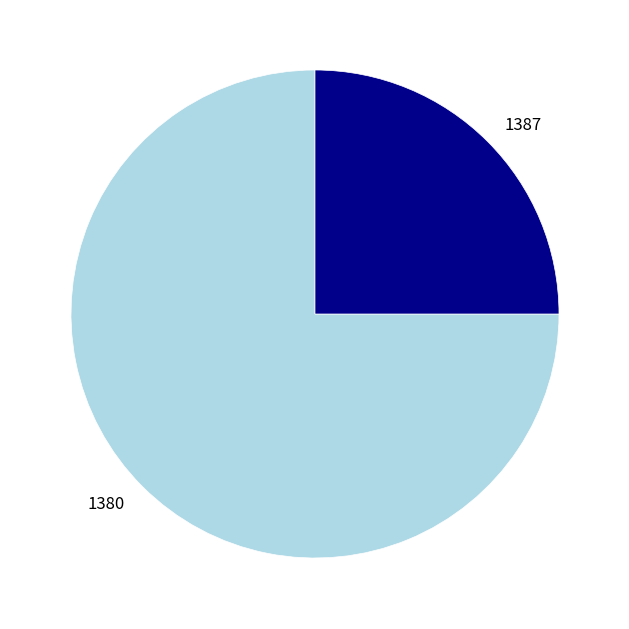

What is the largest slice in the pie chart?

1380